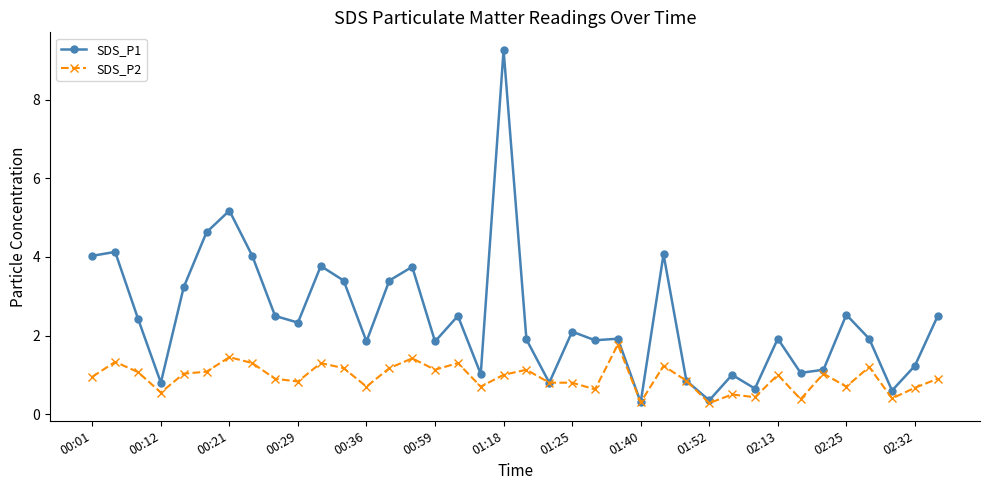

True or false: SDS_P1 has more than 2 interior local peaks.

True